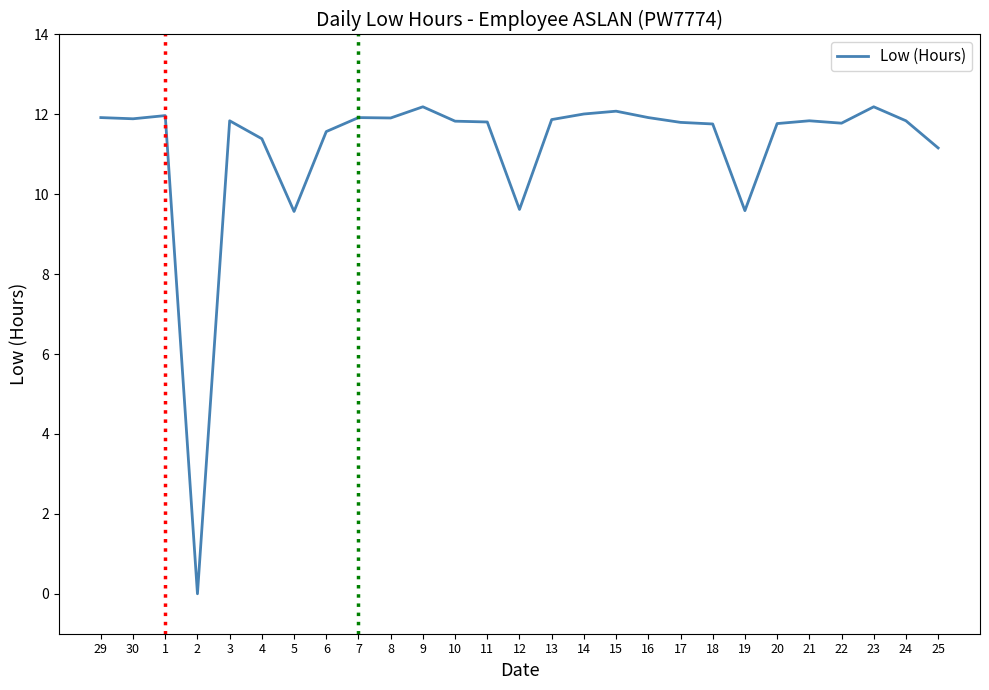

What is the greatest value displayed?

12.2